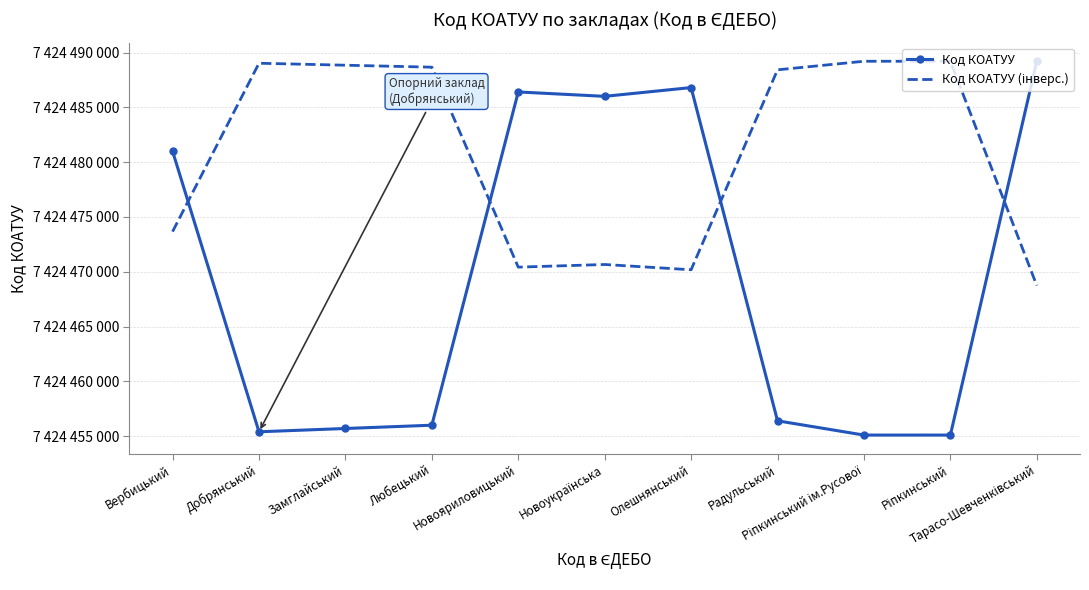

At which label does Код КОАТУУ reach its peak?

Тарасо-Шевченківський